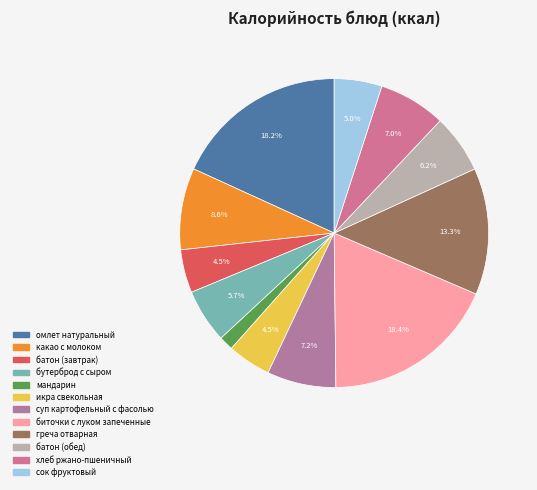

Count the number of slices in the pie.

12